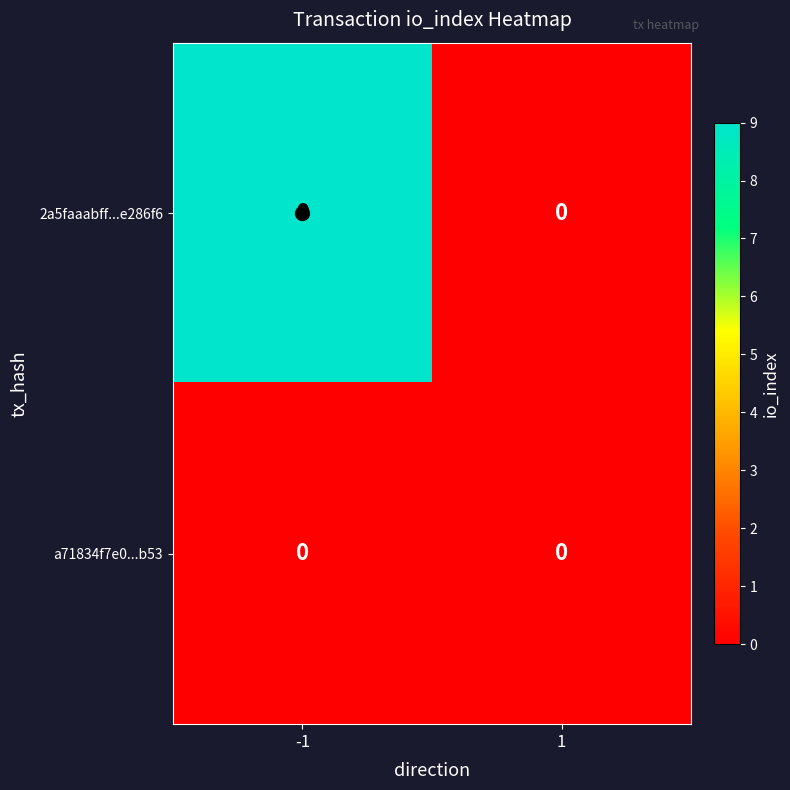

Which series has the widest spread of values?

2a5faaabff...e286f6